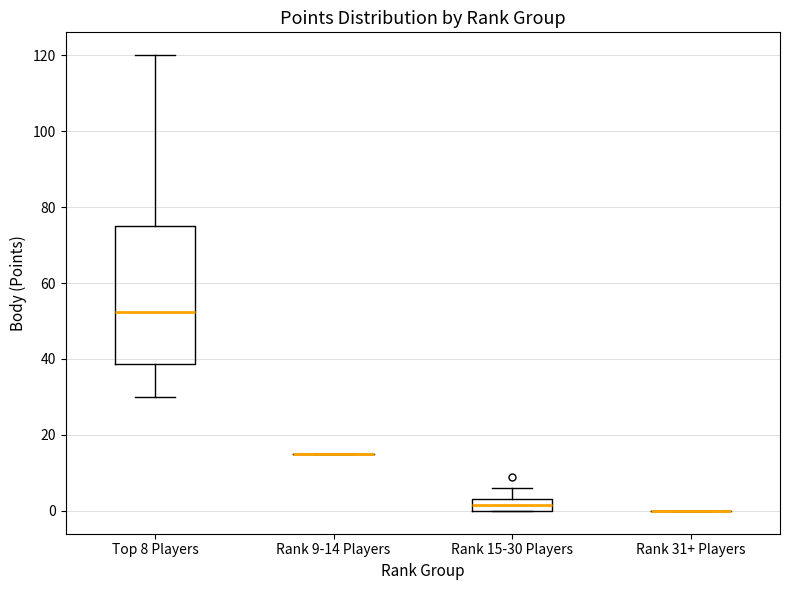

Reading left to right, read every box against the y-axis: the position of its median line, the range the box covers, and the ends of its whiskers. The values are not printed on the chart, so give them approximately, as read against the axis.

Top 8 Players: median 52, box 38 to 76, whiskers 30 to 120
Rank 9-14 Players: box collapsed to a line at 16, whiskers 16 to 16
Rank 15-30 Players: median 2, box 0 to 4, whiskers 0 to 6
Rank 31+ Players: box collapsed to a line at 0, whiskers 0 to 0